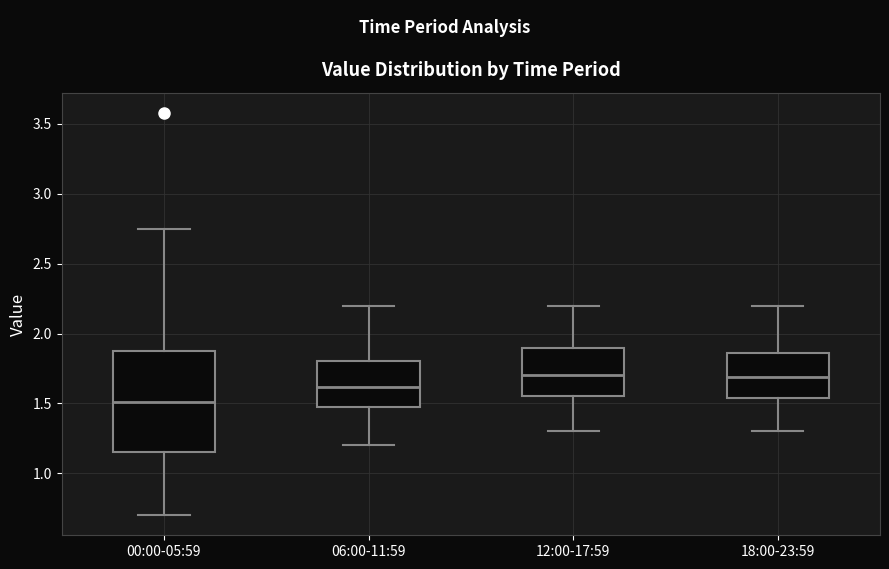

Which box is the tallest, from its lower edge to its upper edge?

00:00-05:59